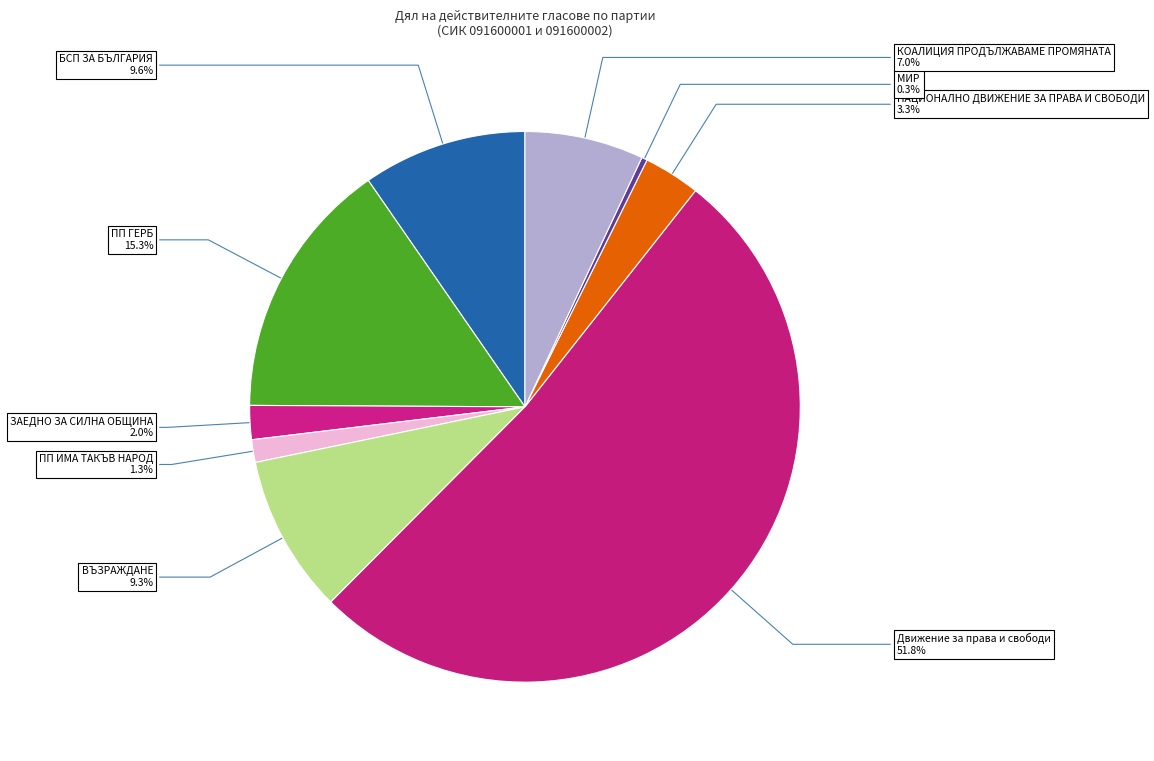

How many slices are in this pie chart?

9